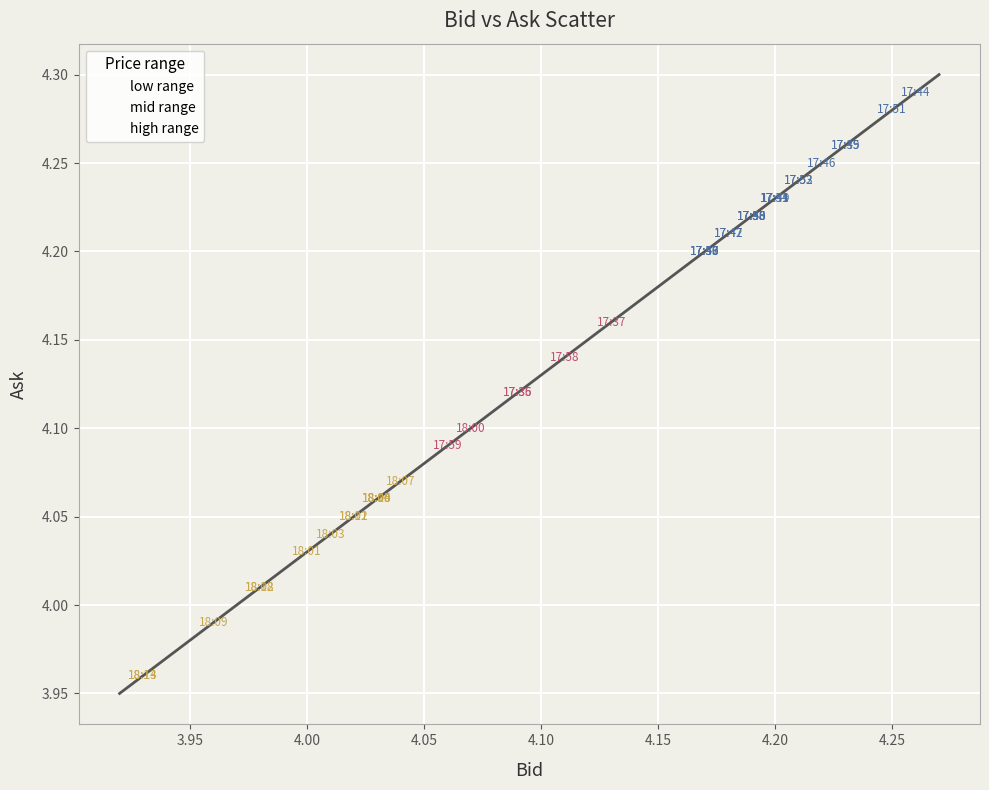

Which series reaches the minimum Y coordinate?

low range